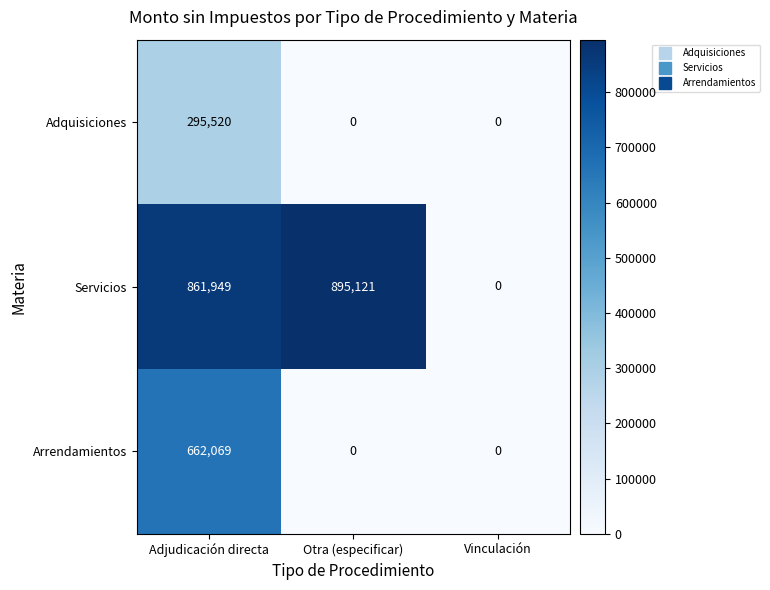

Reading left to right, list all the values displayed in this chart.

Adquisiciones: Adjudicación directa=295520	Otra (especificar)=0	Vinculación=0
Servicios: Adjudicación directa=861949	Otra (especificar)=895121	Vinculación=0
Arrendamientos: Adjudicación directa=662069	Otra (especificar)=0	Vinculación=0